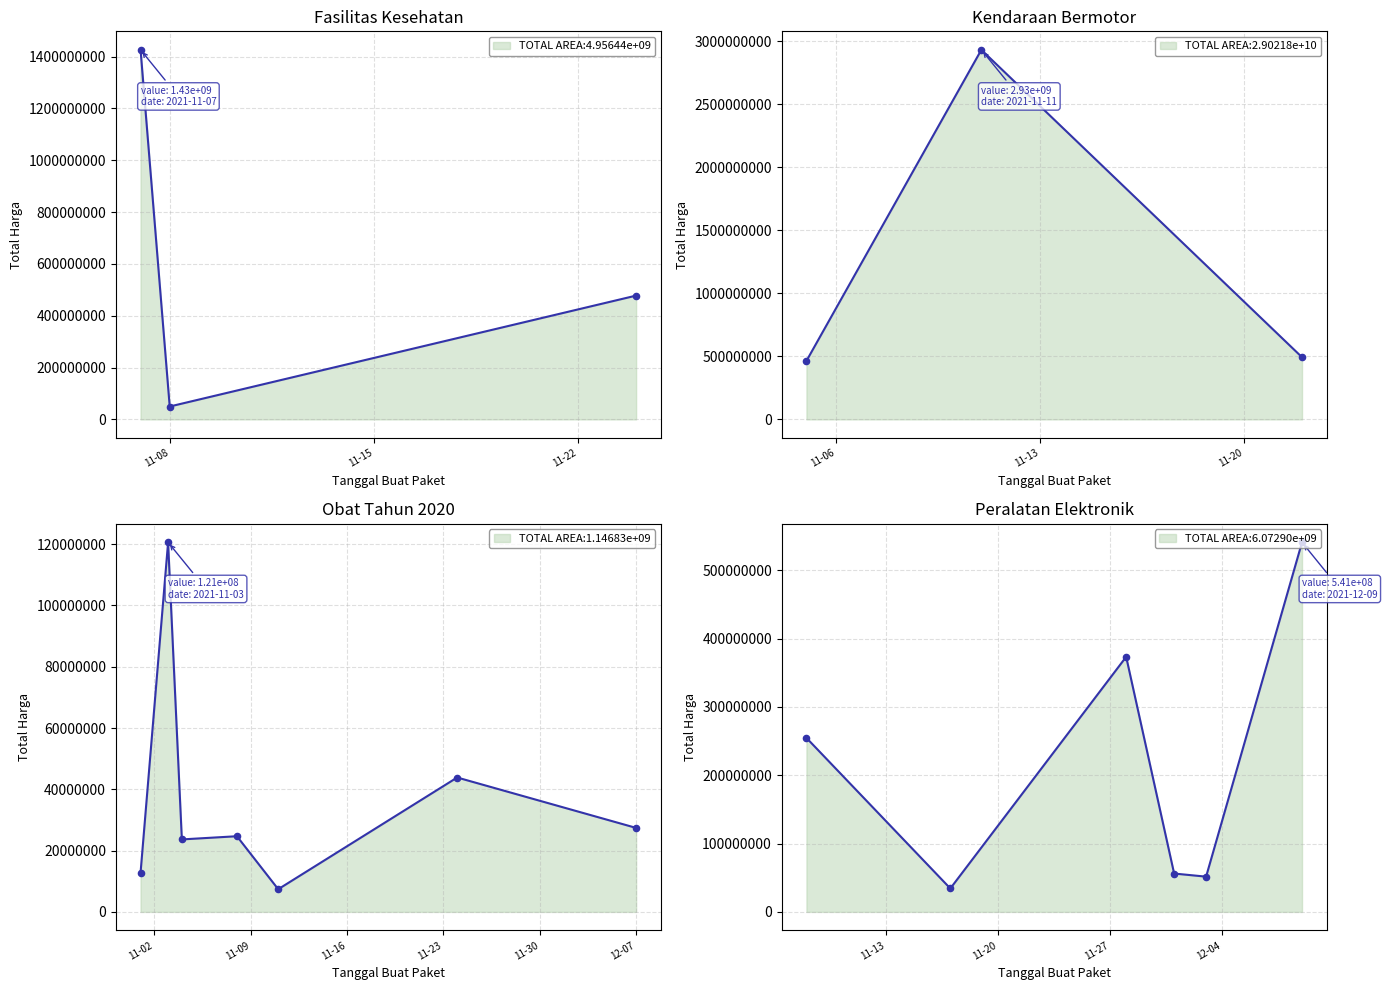

What is the ratio of the value at 2021-11-17 to the value at 2021-11-05?

0.1